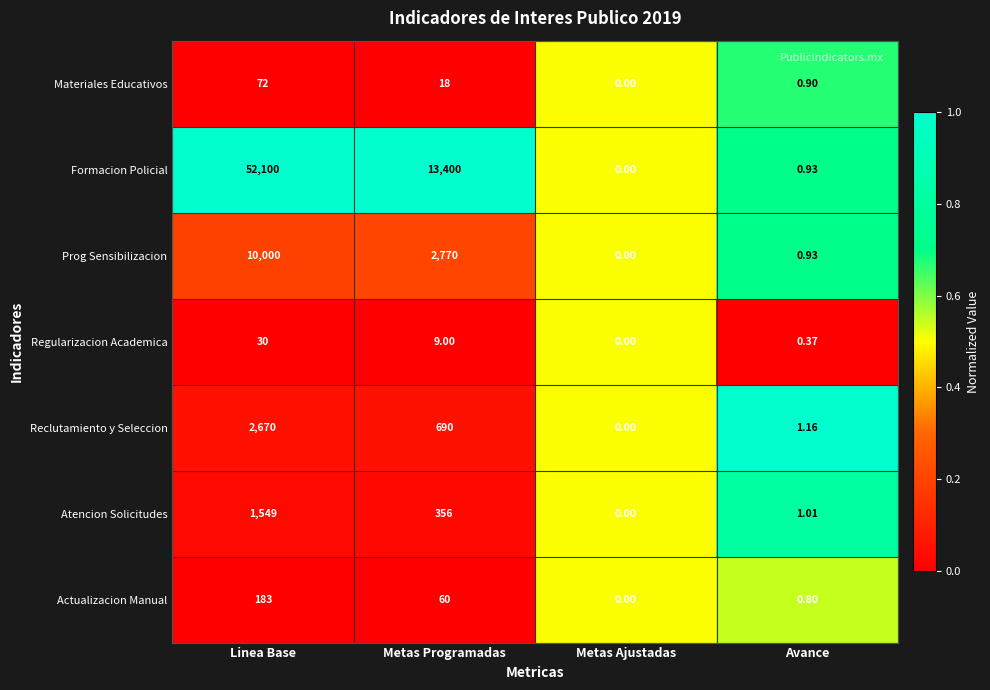

Which series changed the most between Metas Programadas and Avance?

Formacion Policial